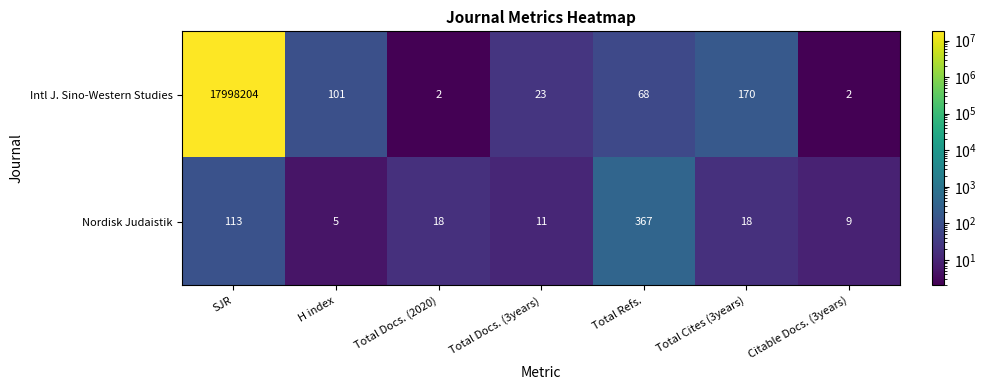

At how many categories does at least one series exceed 14162814?

1